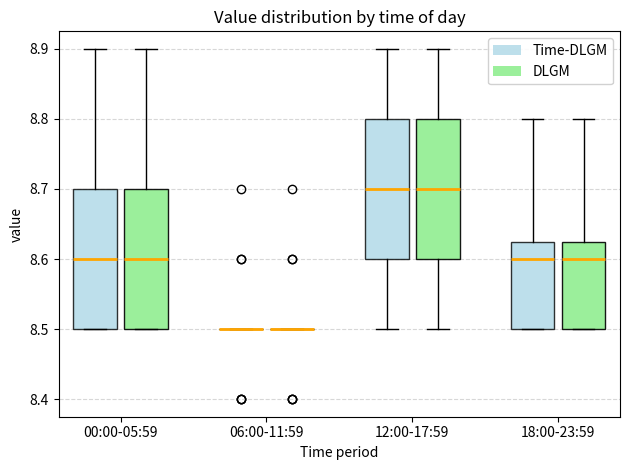

Reading left to right, read every box against the y-axis: the position of its median line, the range the box covers, and the ends of its whiskers. The values are not printed on the chart, so give them approximately, as read against the axis.

00:00-05:59 (Time-DLGM): median 8.60, box 8.50 to 8.70, whiskers 8.50 to 8.90
00:00-05:59 (DLGM): median 8.60, box 8.50 to 8.70, whiskers 8.50 to 8.90
06:00-11:59 (Time-DLGM): box collapsed to a line at 8.50, whiskers 8.50 to 8.50
06:00-11:59 (DLGM): box collapsed to a line at 8.50, whiskers 8.50 to 8.50
12:00-17:59 (Time-DLGM): median 8.70, box 8.60 to 8.80, whiskers 8.50 to 8.90
12:00-17:59 (DLGM): median 8.70, box 8.60 to 8.80, whiskers 8.50 to 8.90
18:00-23:59 (Time-DLGM): median 8.60, box 8.50 to 8.63, whiskers 8.50 to 8.80
18:00-23:59 (DLGM): median 8.60, box 8.50 to 8.63, whiskers 8.50 to 8.80